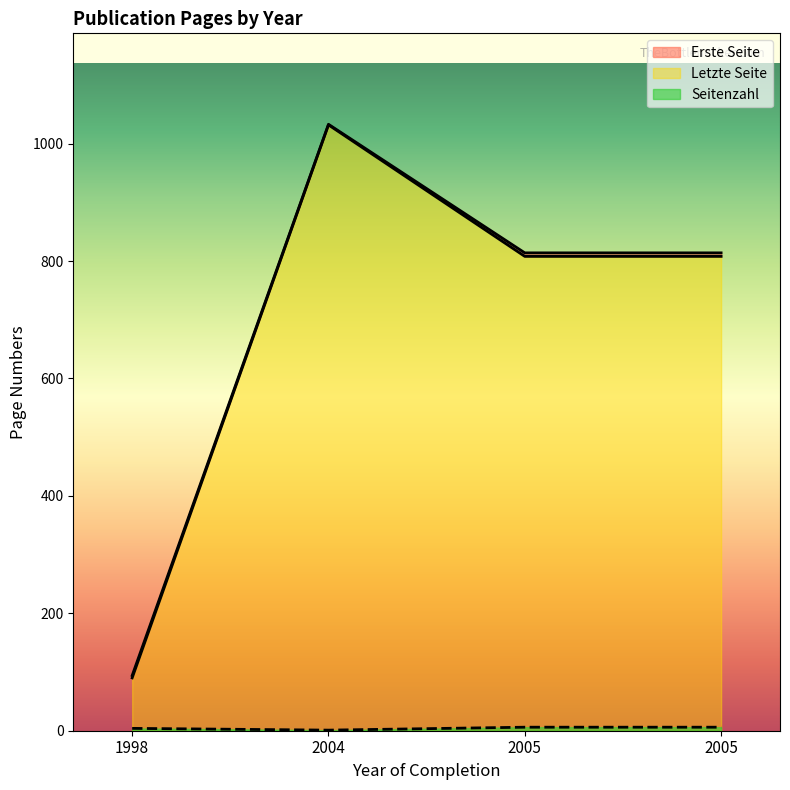

Which series has the largest total across all categories?

Letzte Seite